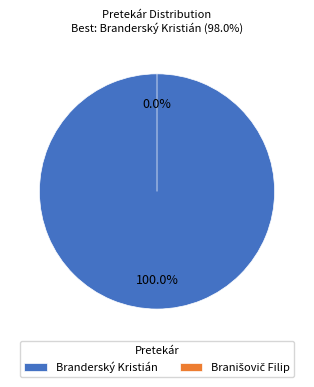

What is the change in value from Branderský Kristián to Branišovič Filip?

-98